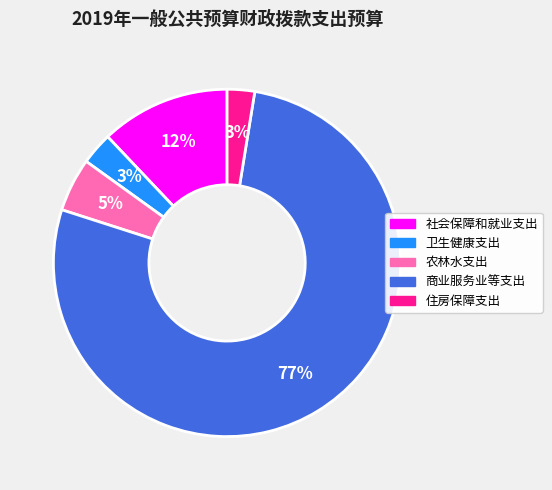

To the nearest percent, what is the difference between the 农林水支出 and 社会保障和就业支出 slice percentages?

7%